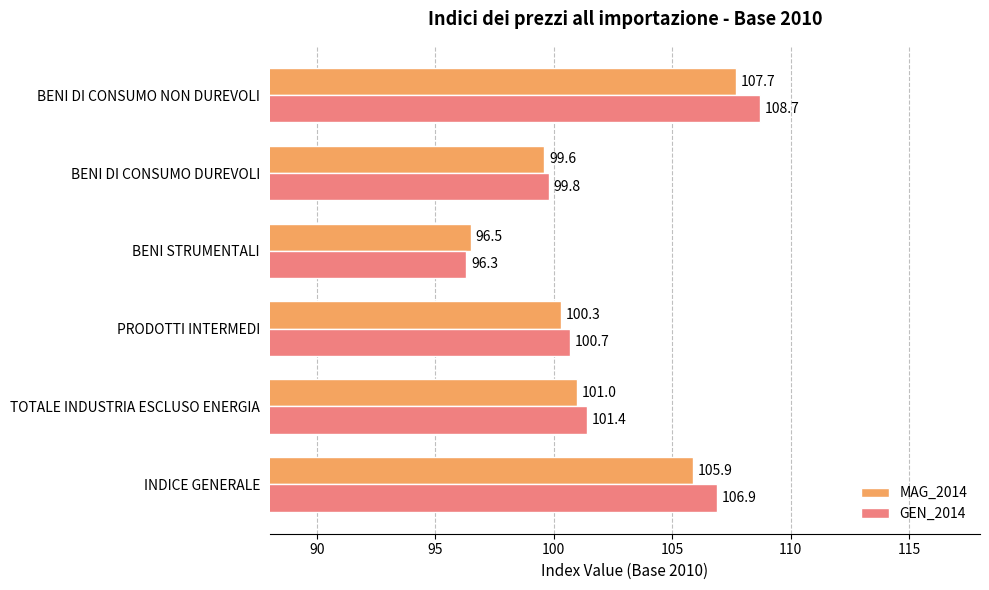

What is the difference between the MAG_2014 values at BENI STRUMENTALI and TOTALE INDUSTRIA ESCLUSO ENERGIA?

4.5